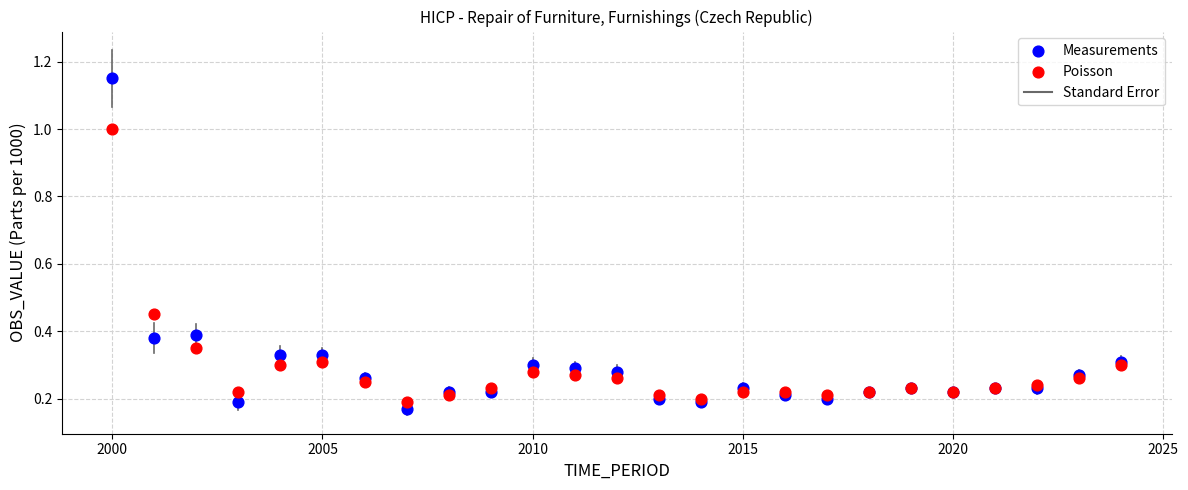

Which series has the widest spread of Y values?

Measurements